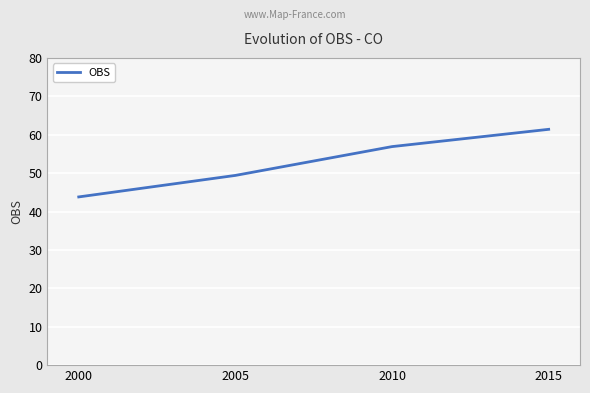

Reading right to left, extract all data points from this chart.

61.4	56.9	49.4	43.8